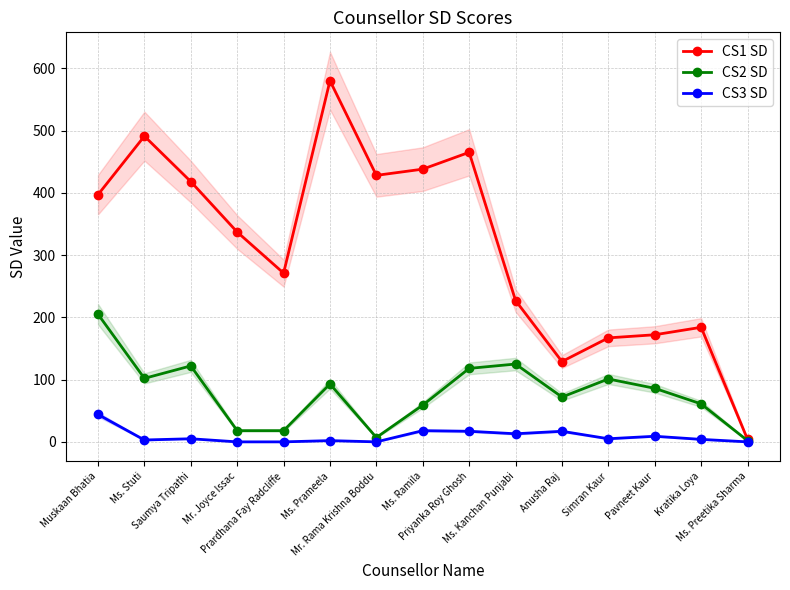

What is the sum of the CS1 SD values at Mr. Rama Krishna Boddu and Ms. Preetika Sharma?

432